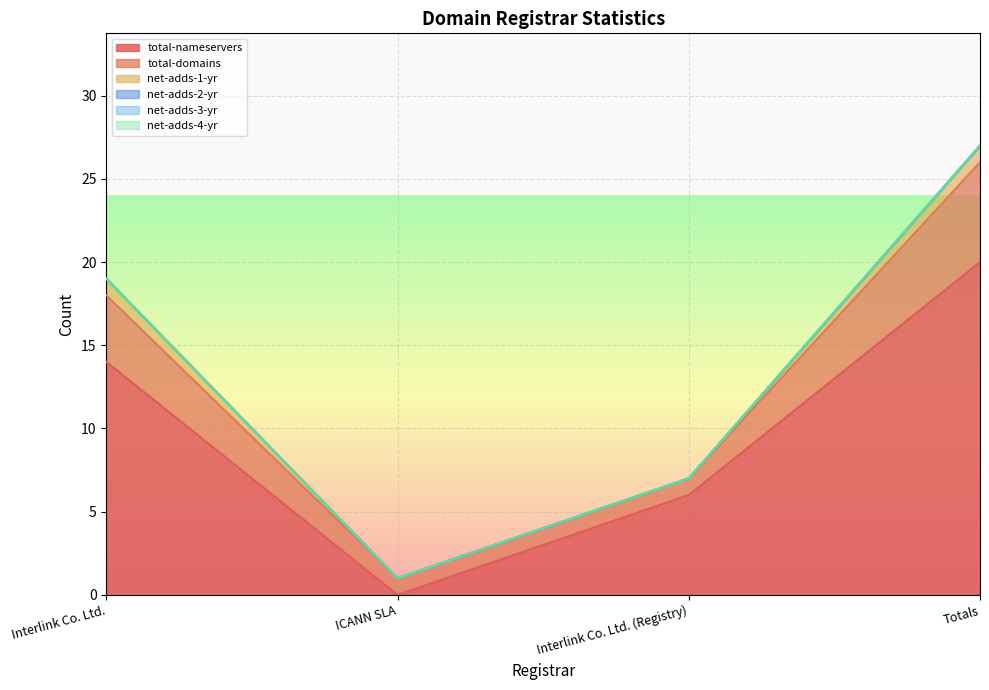

What is the difference between the highest and lowest values at Interlink Co. Ltd. (Registry)?

6